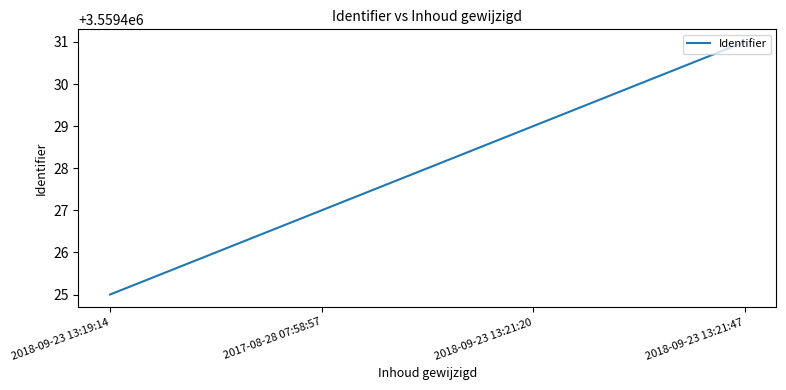

Reading left to right, extract all data points from this chart.

3559425	3559427	3559429	3559431